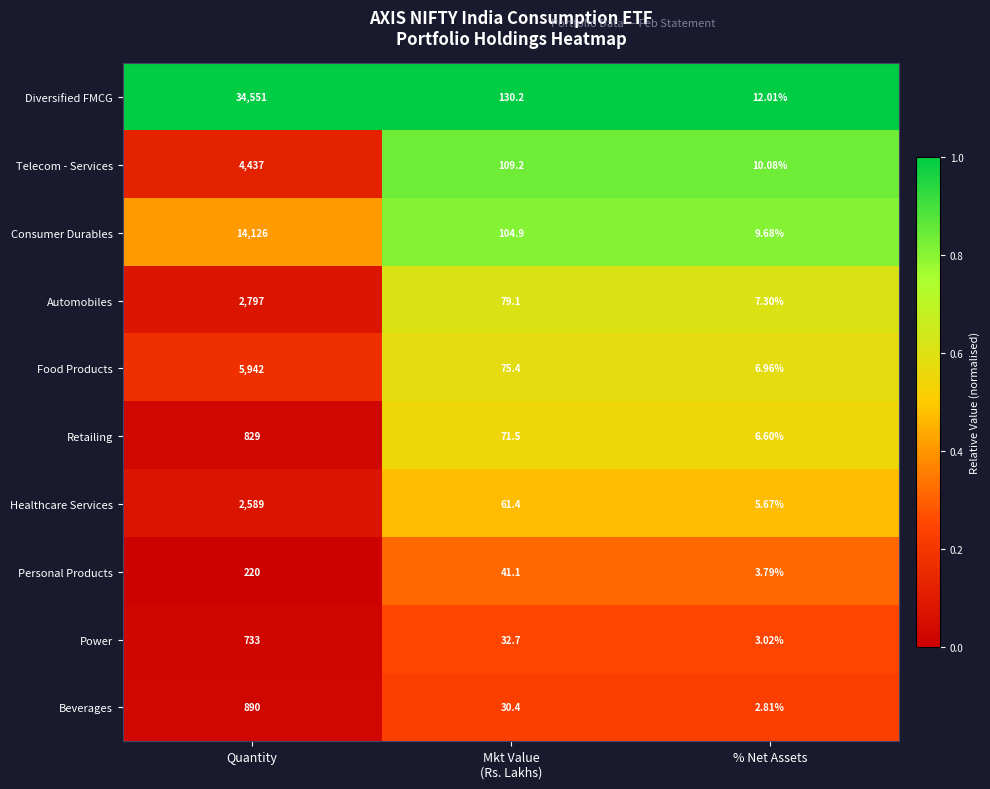

Rank the series by their maximum value, from lowest to highest.

Personal Products, Power, Retailing, Beverages, Healthcare Services, Automobiles, Telecom - Services, Food Products, Consumer Durables, Diversified FMCG